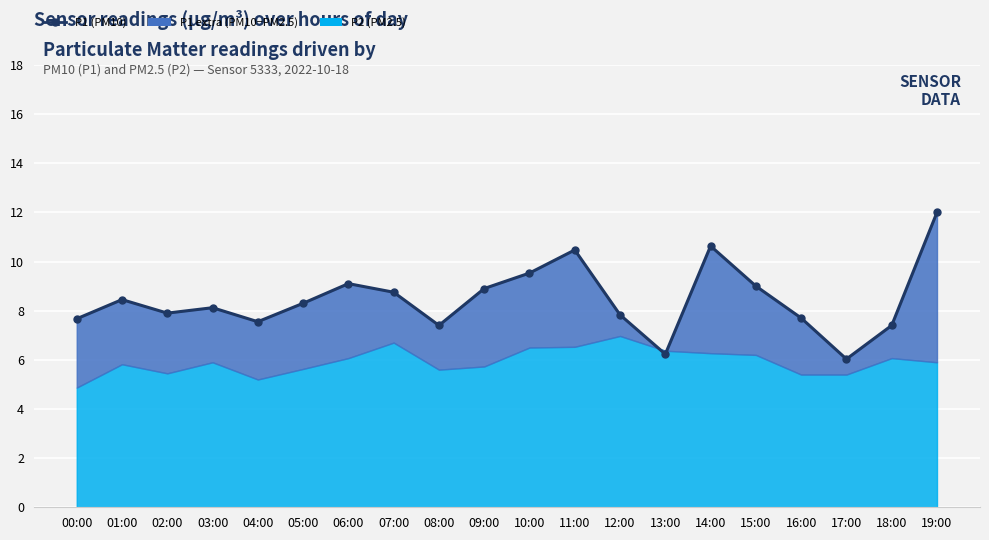

What is the sum of the values at 05:00 and 18:00?

15.7